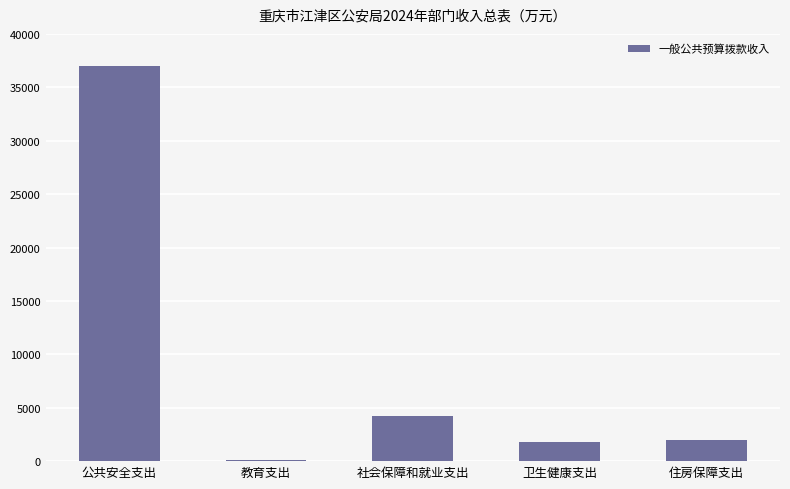

What is the difference between the second highest and minimum values?

4054.1